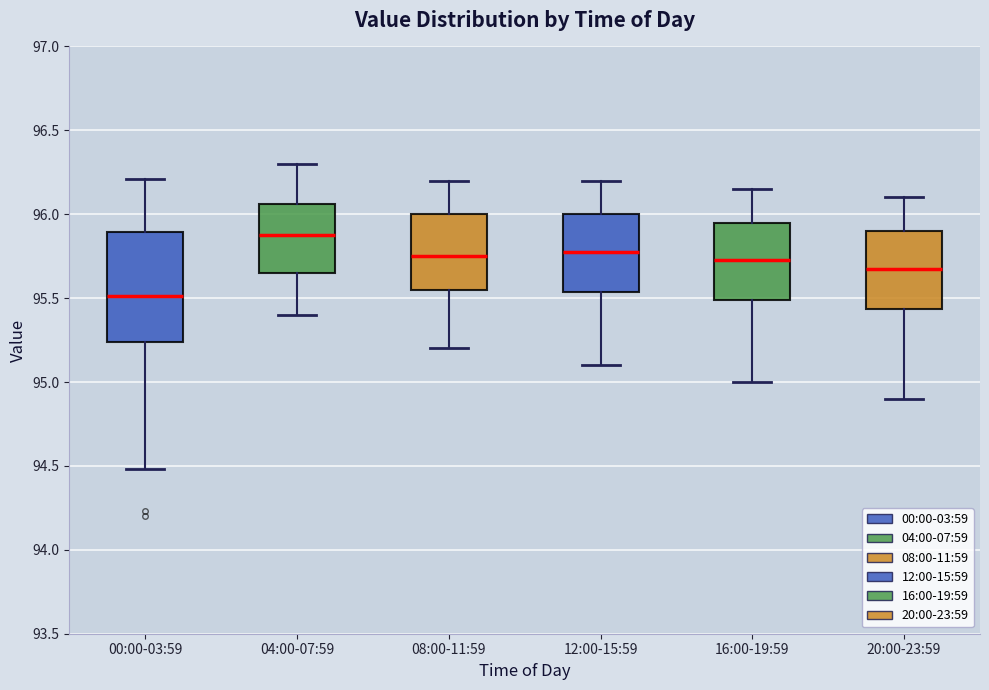

Reading left to right, transcribe this box plot: for each box, give where its median line is, the range the box spans, and where its two whiskers end, as read against the y-axis. The values are not printed on the chart, so give them approximately, as read against the axis.

00:00-03:59: median 95.50, box 95.25 to 95.90, whiskers 94.50 to 96.20
04:00-07:59: median 95.90, box 95.65 to 96.05, whiskers 95.40 to 96.30
08:00-11:59: median 95.75, box 95.55 to 96.00, whiskers 95.20 to 96.20
12:00-15:59: median 95.80, box 95.55 to 96.00, whiskers 95.10 to 96.20
16:00-19:59: median 95.75, box 95.50 to 95.95, whiskers 95.00 to 96.15
20:00-23:59: median 95.70, box 95.45 to 95.90, whiskers 94.90 to 96.10